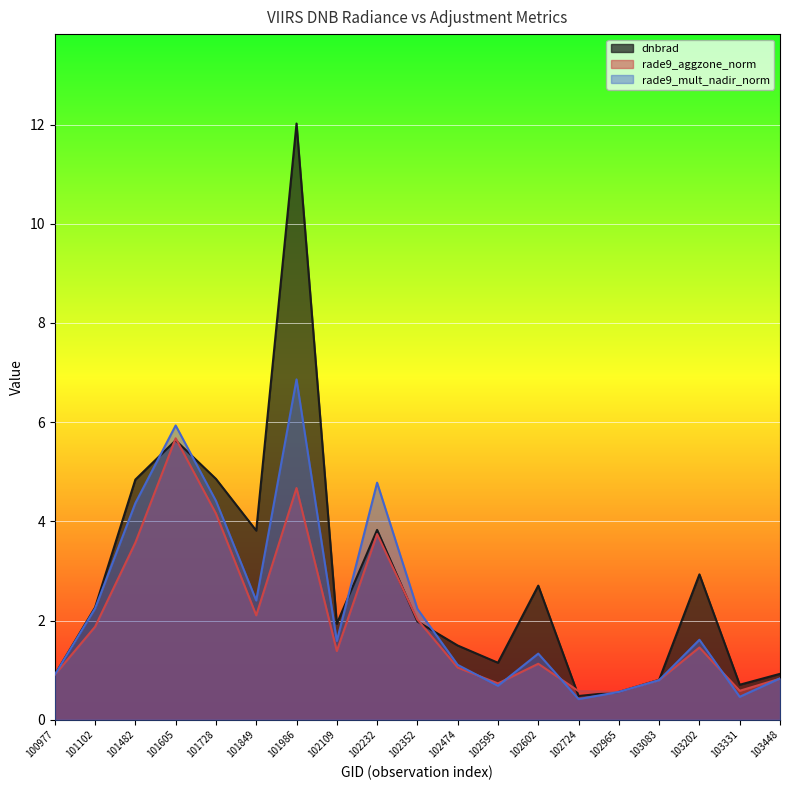

Which label corresponds to the smallest value in the chart?

102724